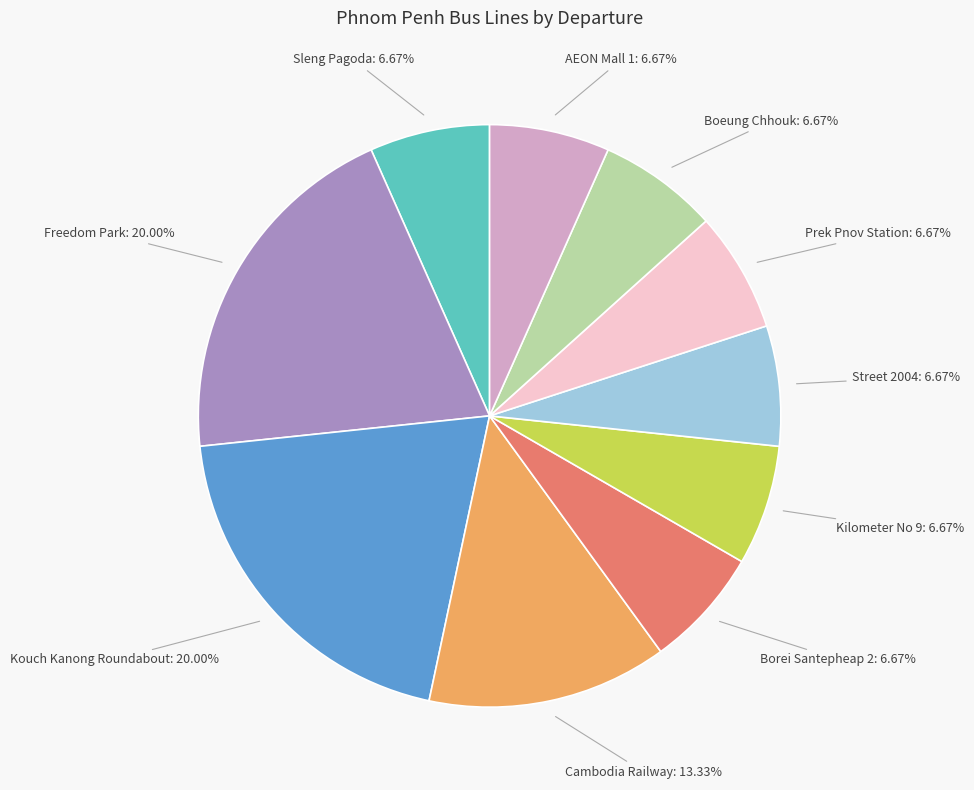

What percentage is NOT represented by Kilometer No 9?

93.3%